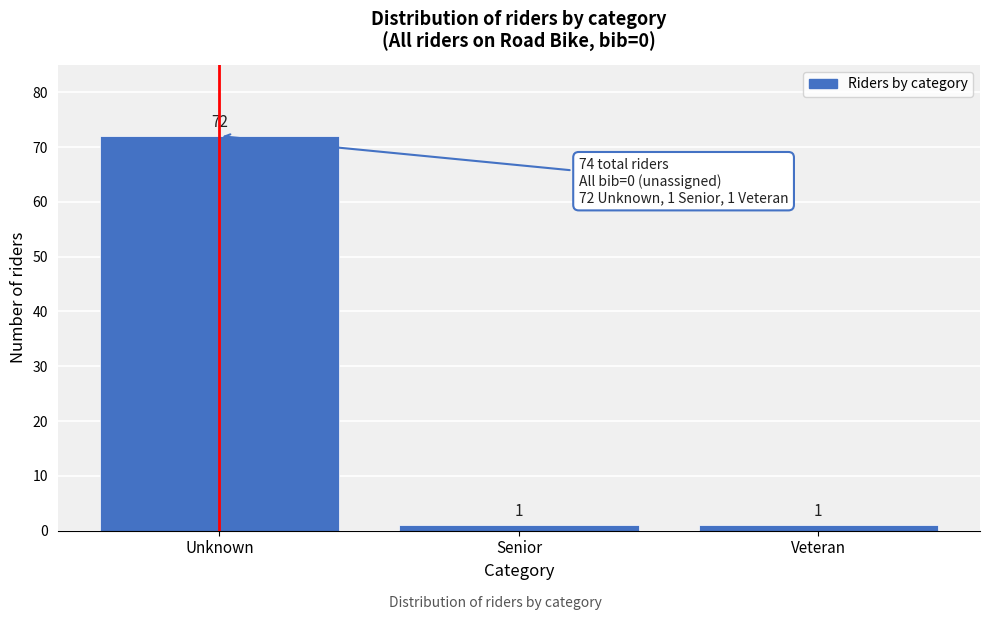

Reading left to right, extract all data points from this chart.

72	1	1